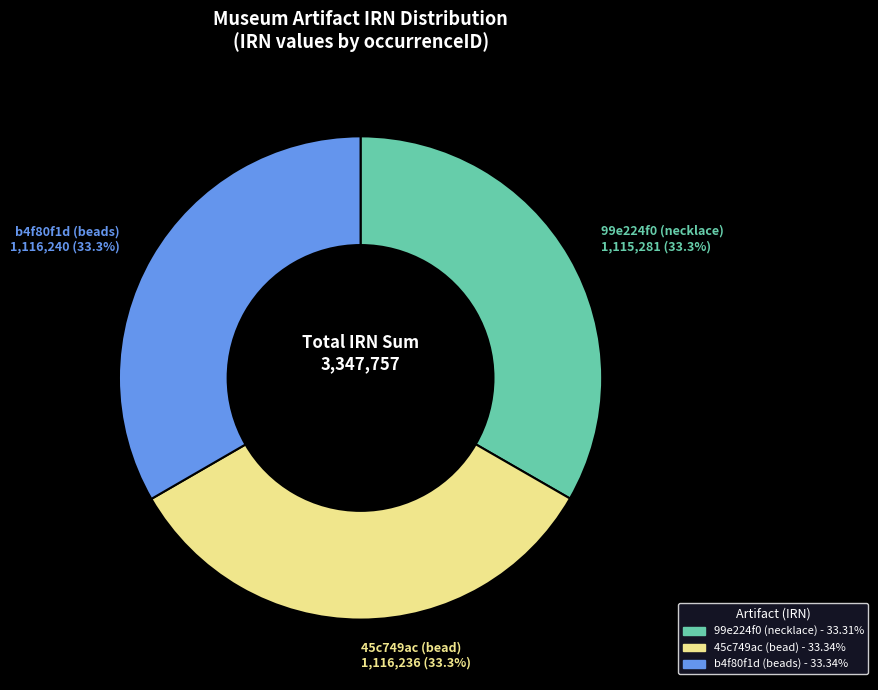

How many segments does this pie chart have?

3